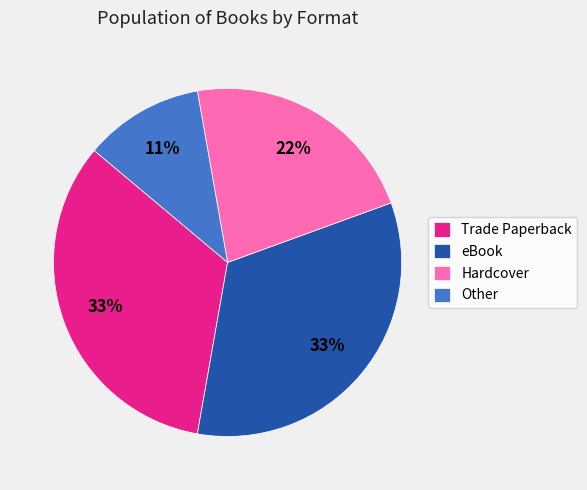

Do Trade Paperback and eBook together represent more than half of the pie?

Yes